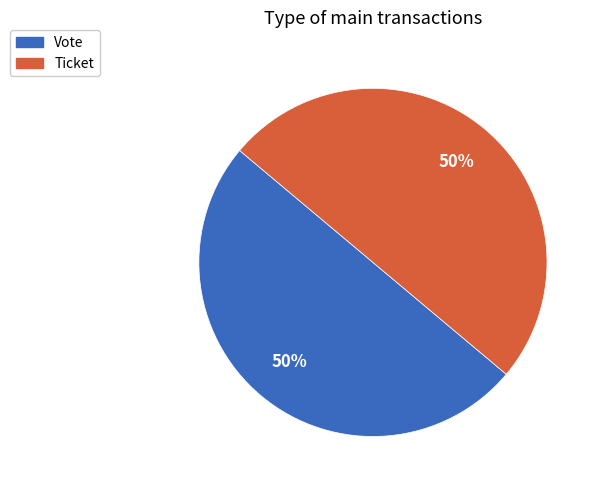

To the nearest percent, what portion does Vote represent?

50%